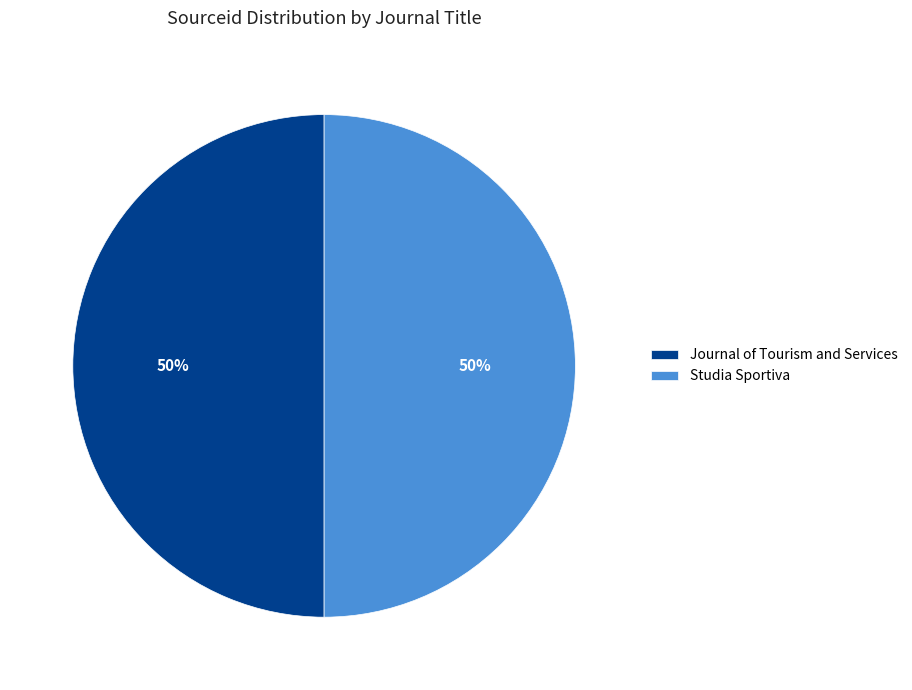

Is the sum of Journal of Tourism and Services and Studia Sportiva greater than half?

Yes